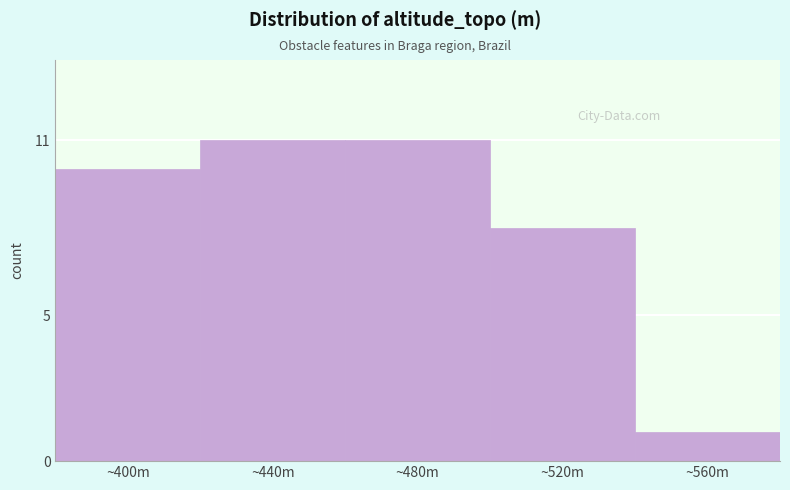

Reading left to right, extract all data points from this chart.

10	11	11	8	1